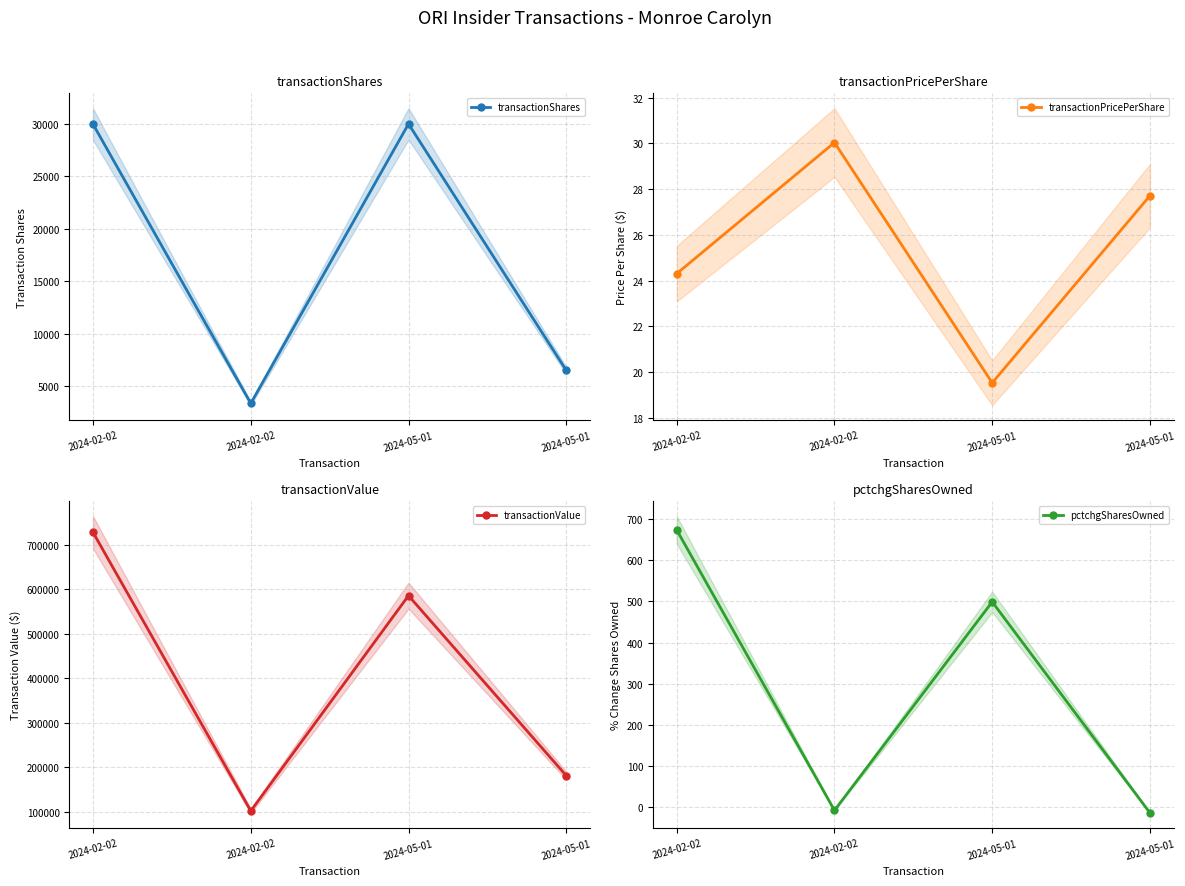

Count the number of categories in the chart.

4